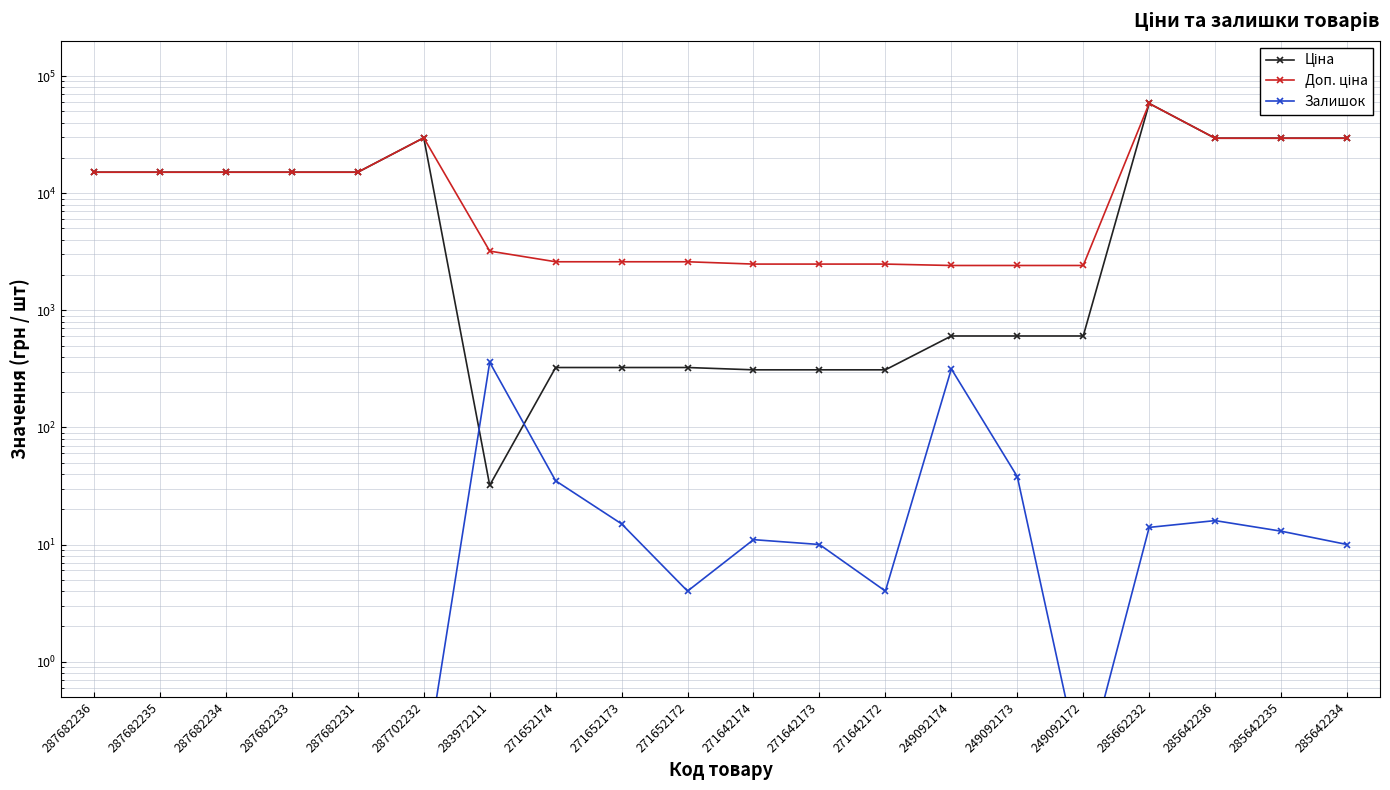

What is the smallest value displayed?

0.1